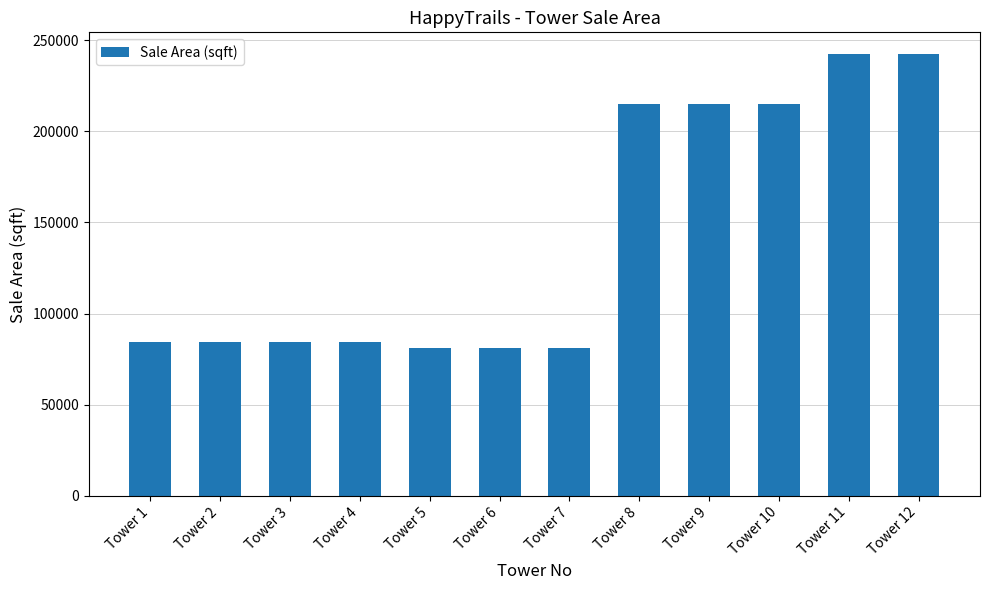

What is the smallest value displayed?

81250